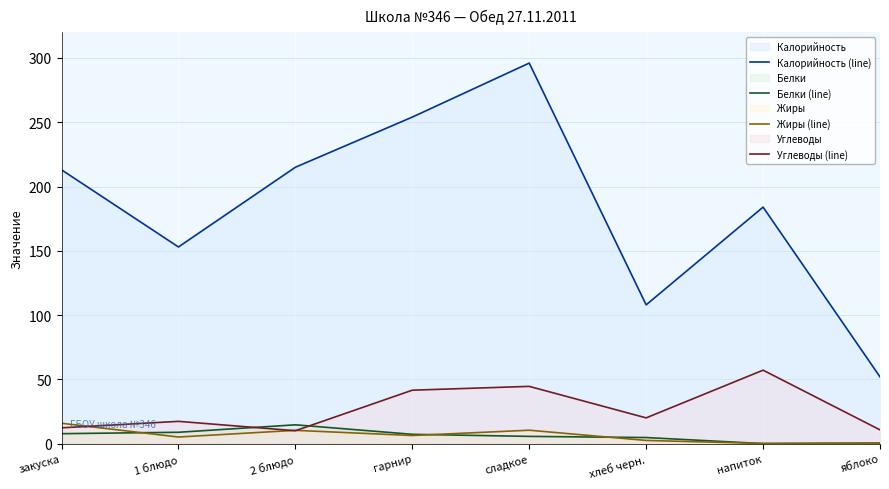

In Белки (line), how many points are higher than both neighbors (excluding endpoints)?

1